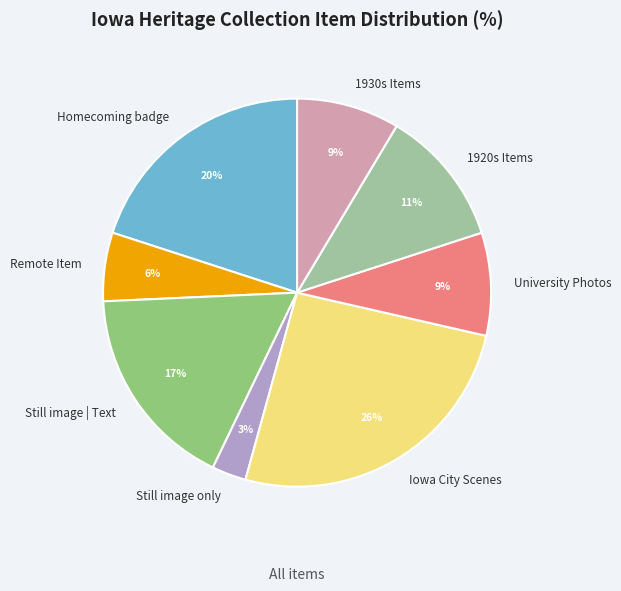

Is the sum of Iowa City Scenes and Still image | Text greater than half?

No